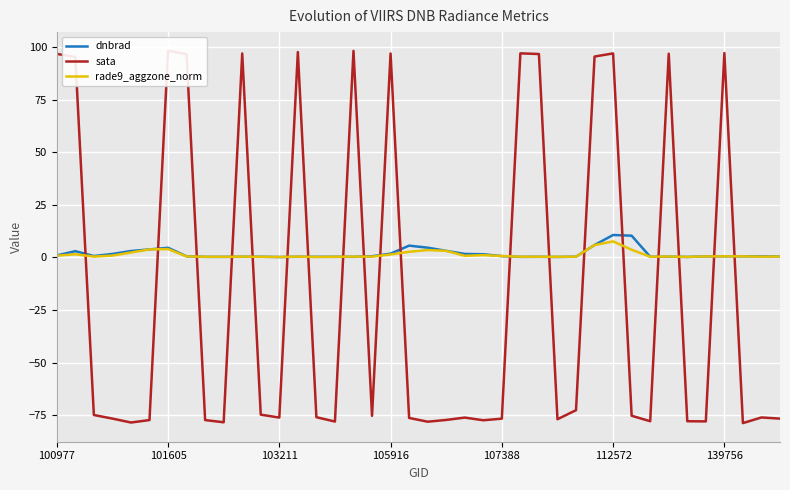

The value of rade9_aggzone_norm at 8 is 0.5. True or false?

False